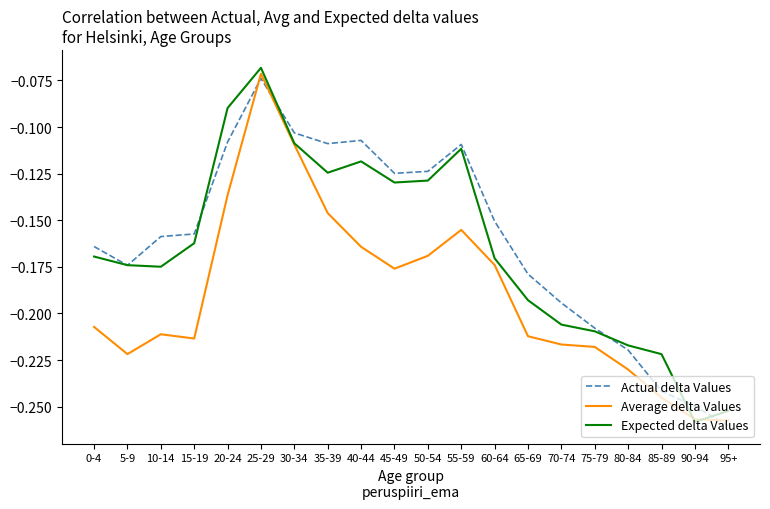

Rank the series by their maximum value, from lowest to highest.

Actual delta Values, Average delta Values, Expected delta Values